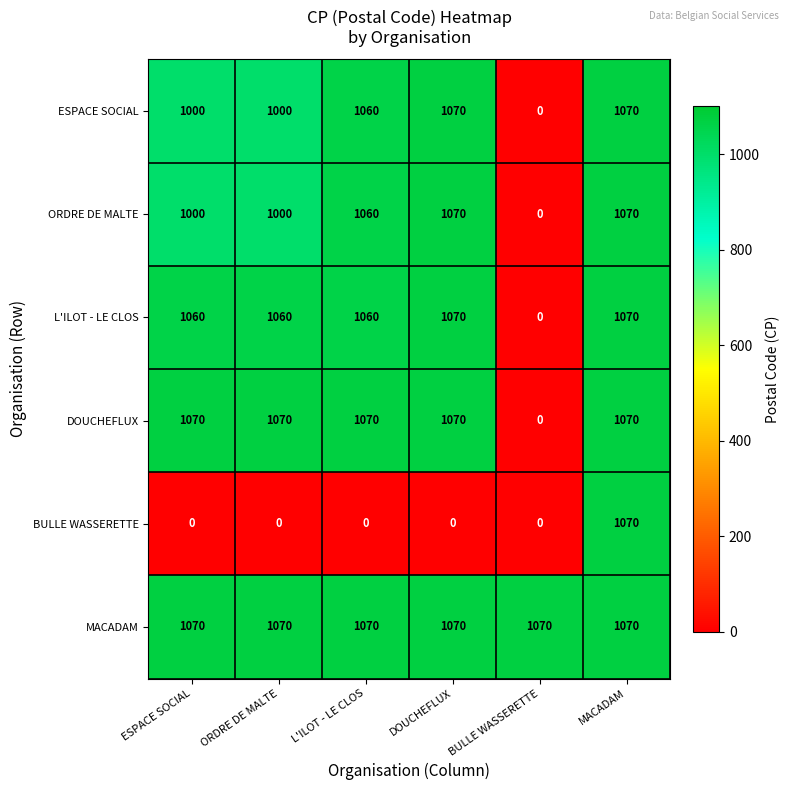

At which category is the sum across all series the highest?

MACADAM